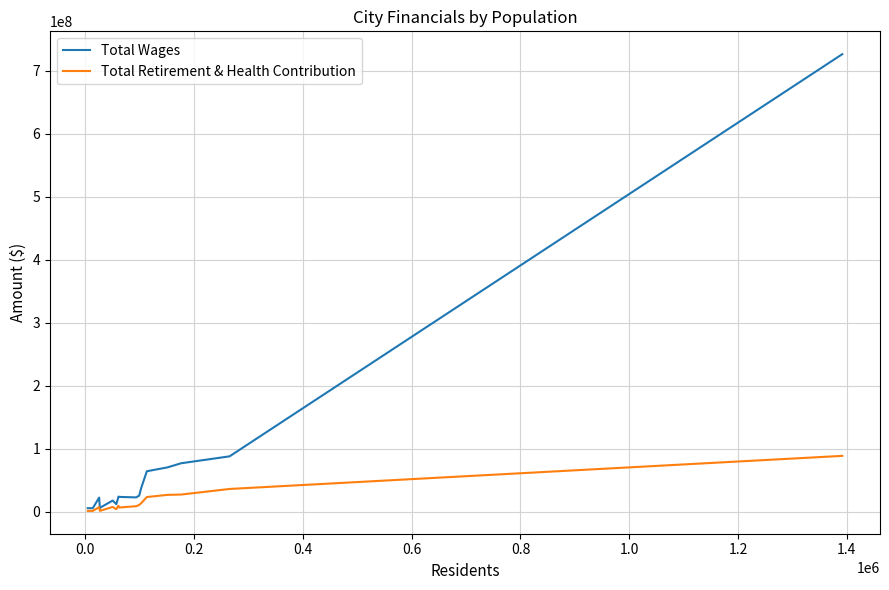

Which series has the widest spread of values?

Total Wages